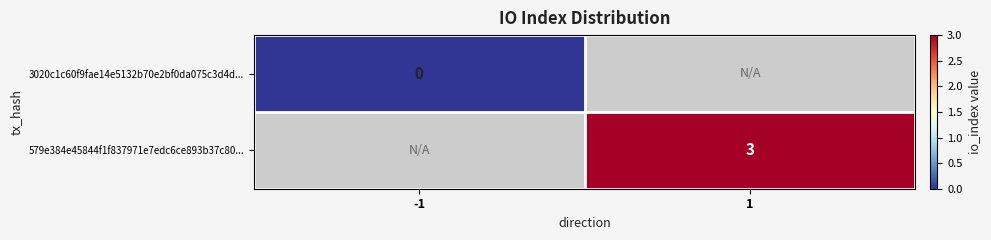

Is it true that 579e384e45844f1f837971e7edc6ce893b37c80... equals 3 at 1?

True